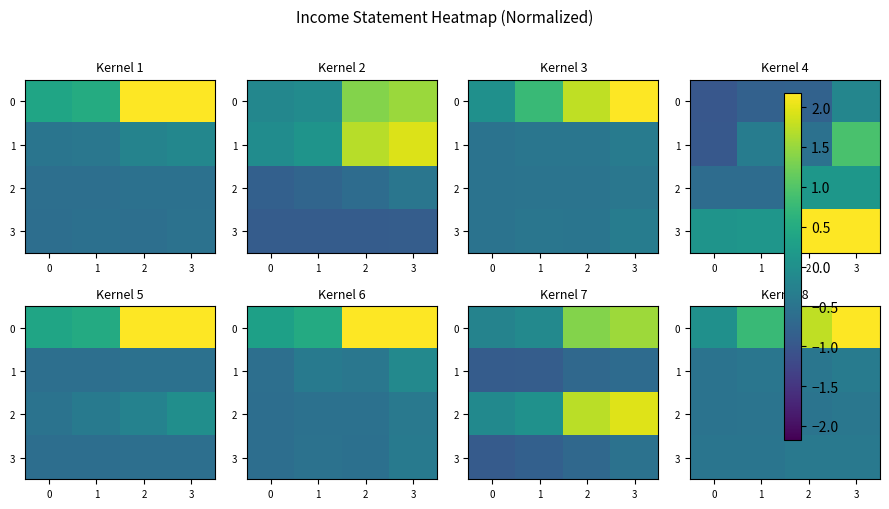

At which label is row_2 closest to 0?

3